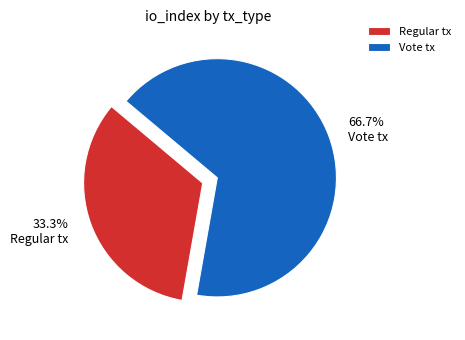

What percentage is the Vote tx slice, to the nearest percent?

67%